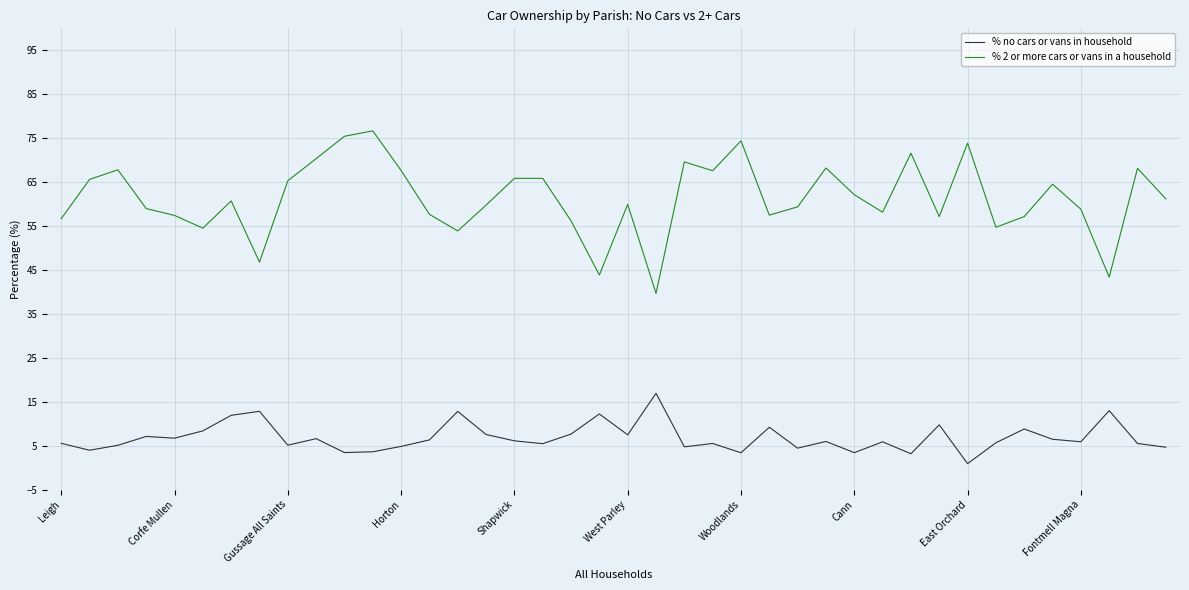

True or false: % 2 or more cars or vans in a household has more than 0 points higher than both neighbors.

True